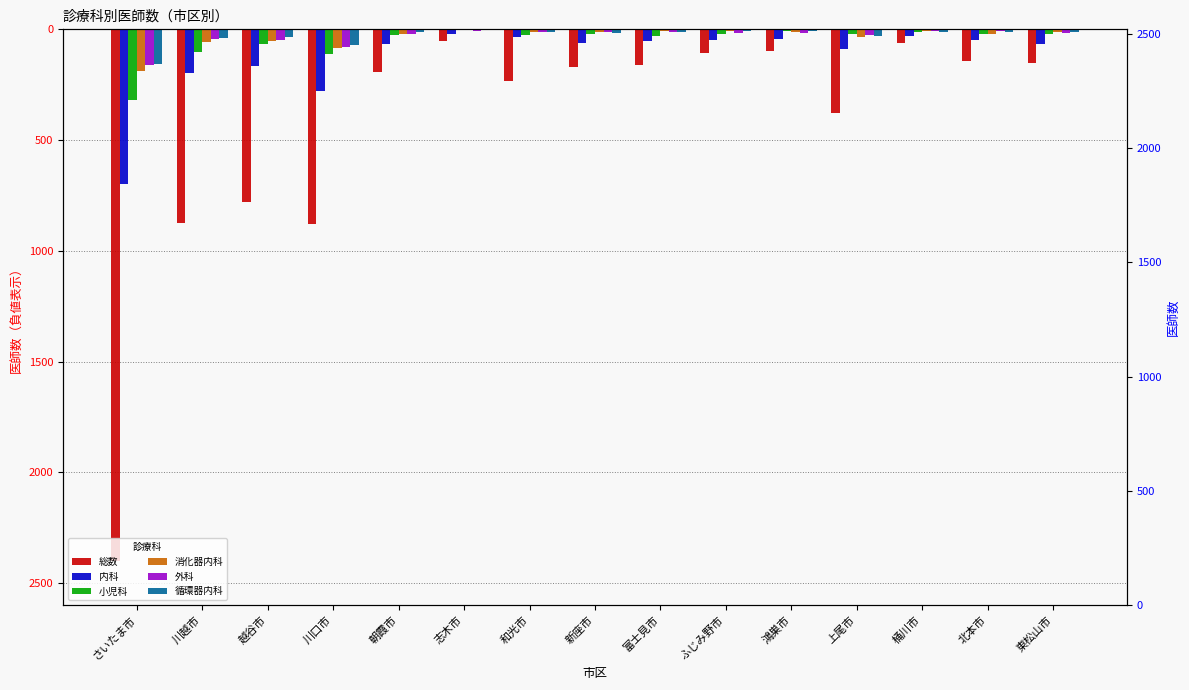

At which label does 総数 reach its peak?

志木市